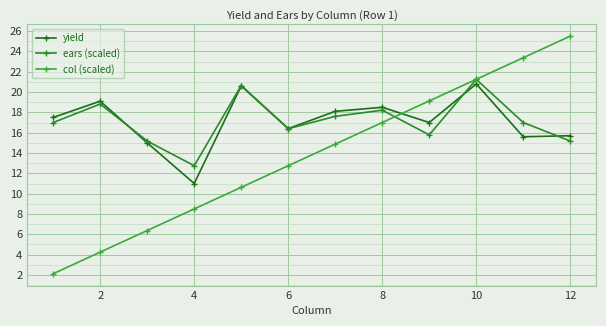

Count the number of categories in the chart.

12